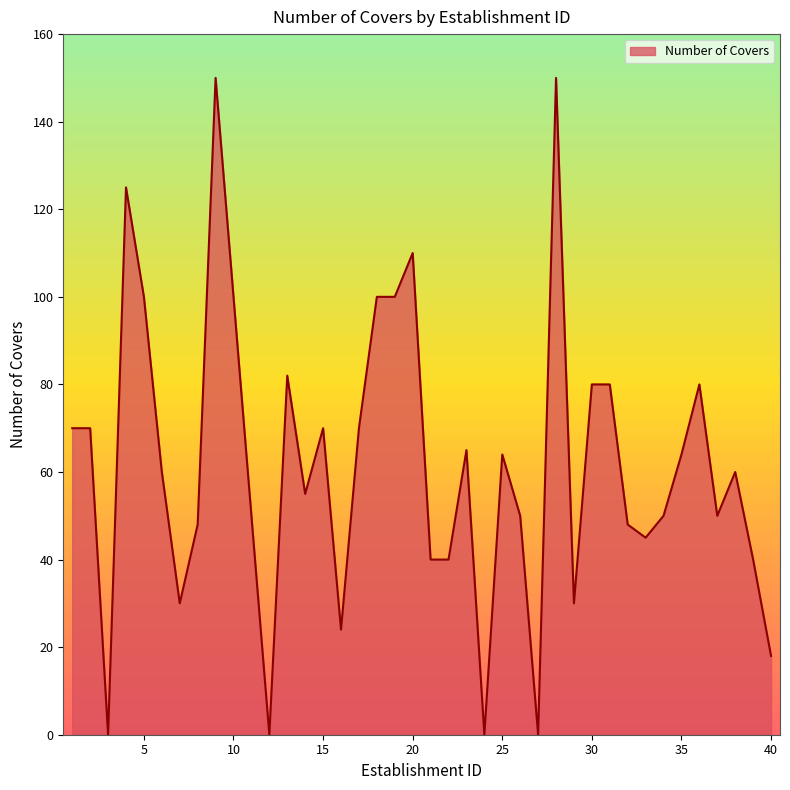

What is the difference between the maximum and minimum values?

150